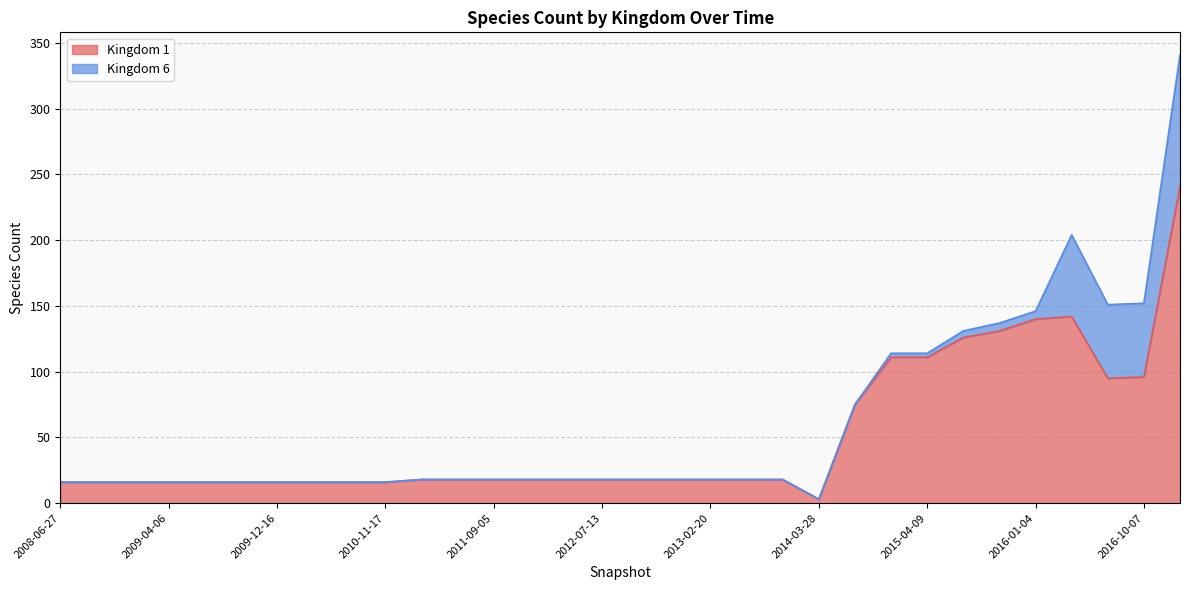

The Kingdom 1 series shows 3 at 2014-03-28. True or false?

True